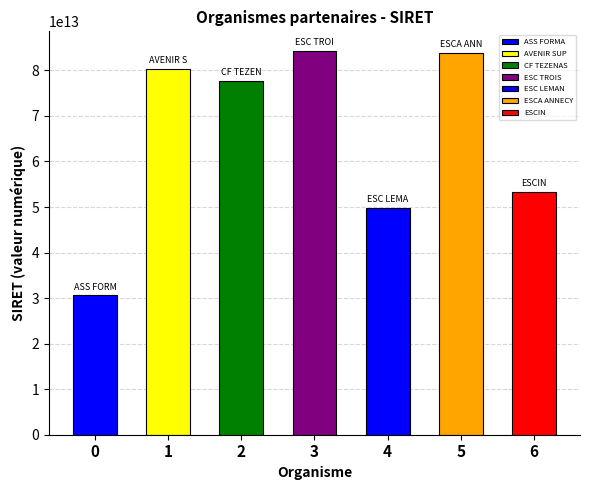

Does the chart contain stacked bars?

No